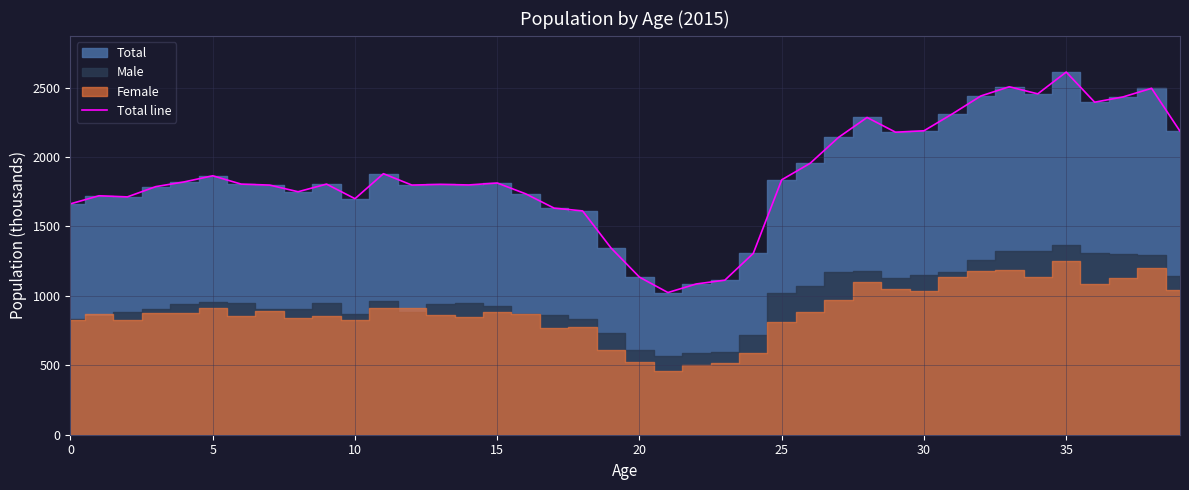

True or false: the data shows 899 at 24.

False